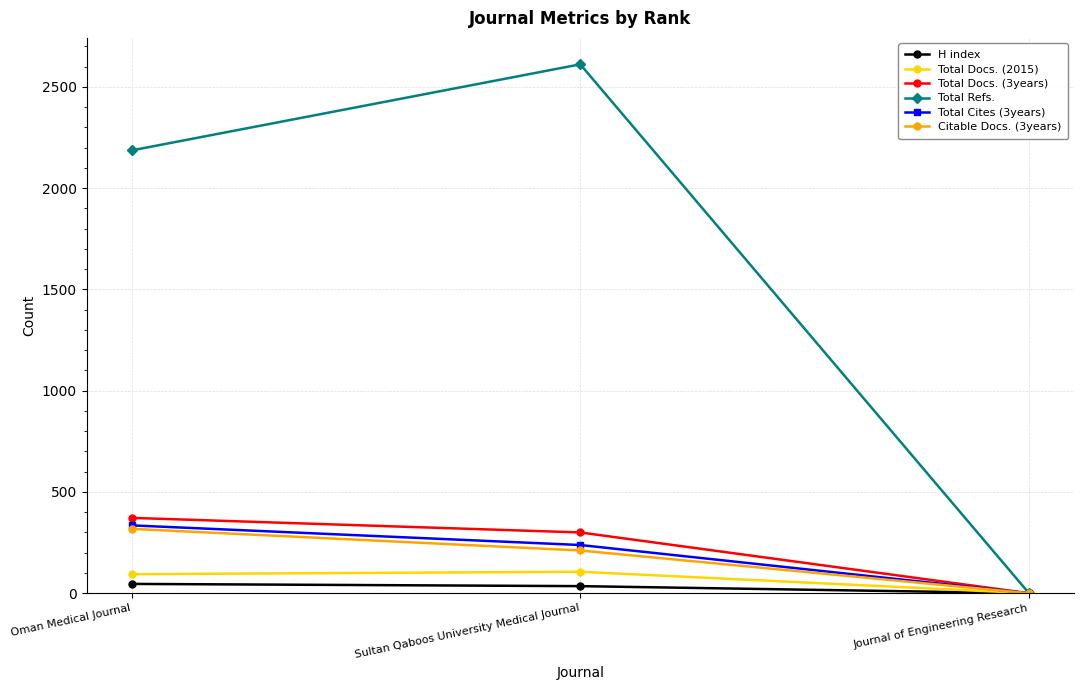

Is it true that Total Cites (3years) equals 0 at Journal of Engineering Research?

True